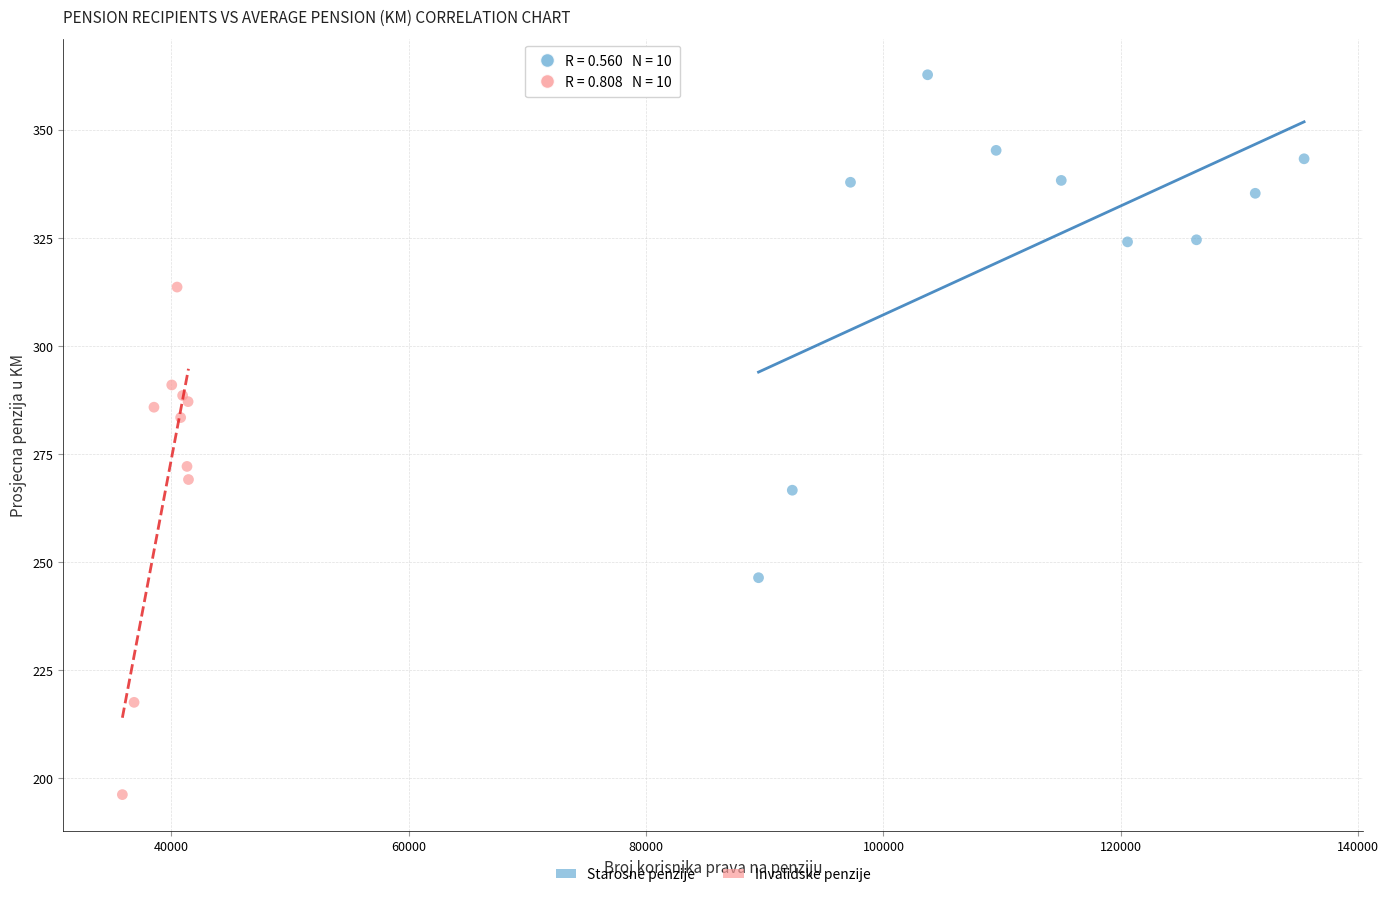

Which series reaches the maximum Y coordinate?

Starosne penzije